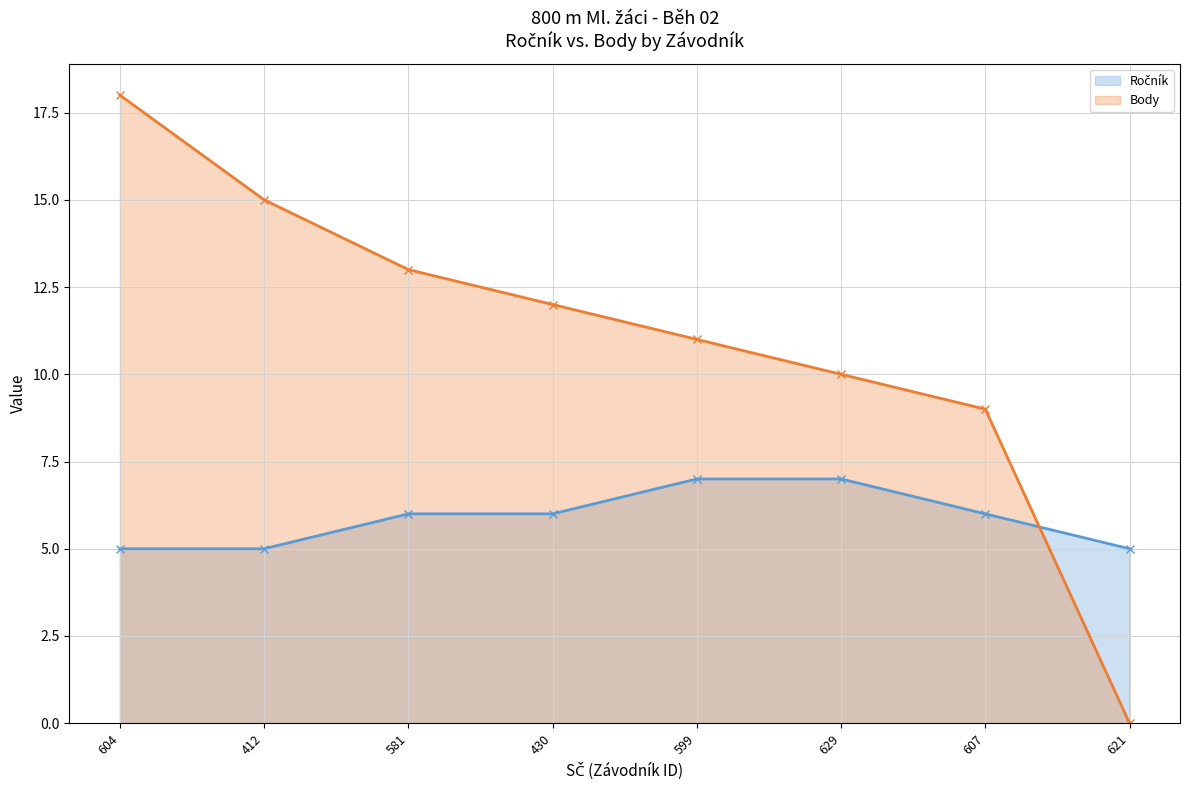

At how many categories does at least one series exceed 14?

2